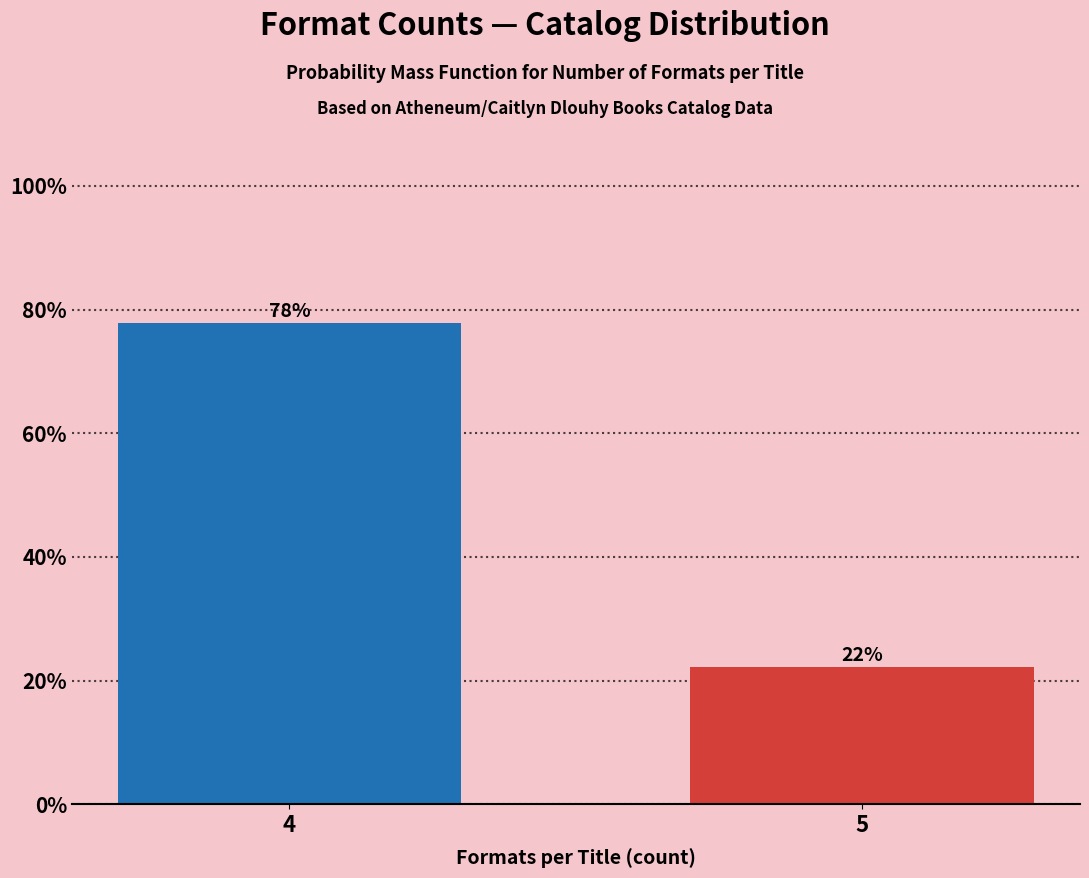

What is the ratio of the value at 4 to the value at 5?

3.5